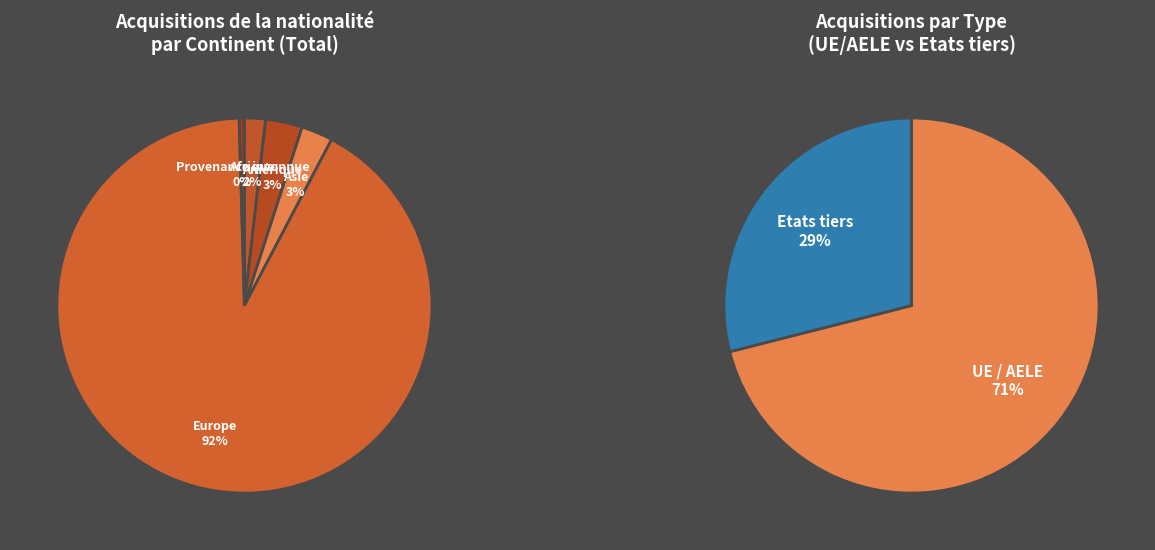

The Amérique slice represents 3% of the pie. True or false?

True